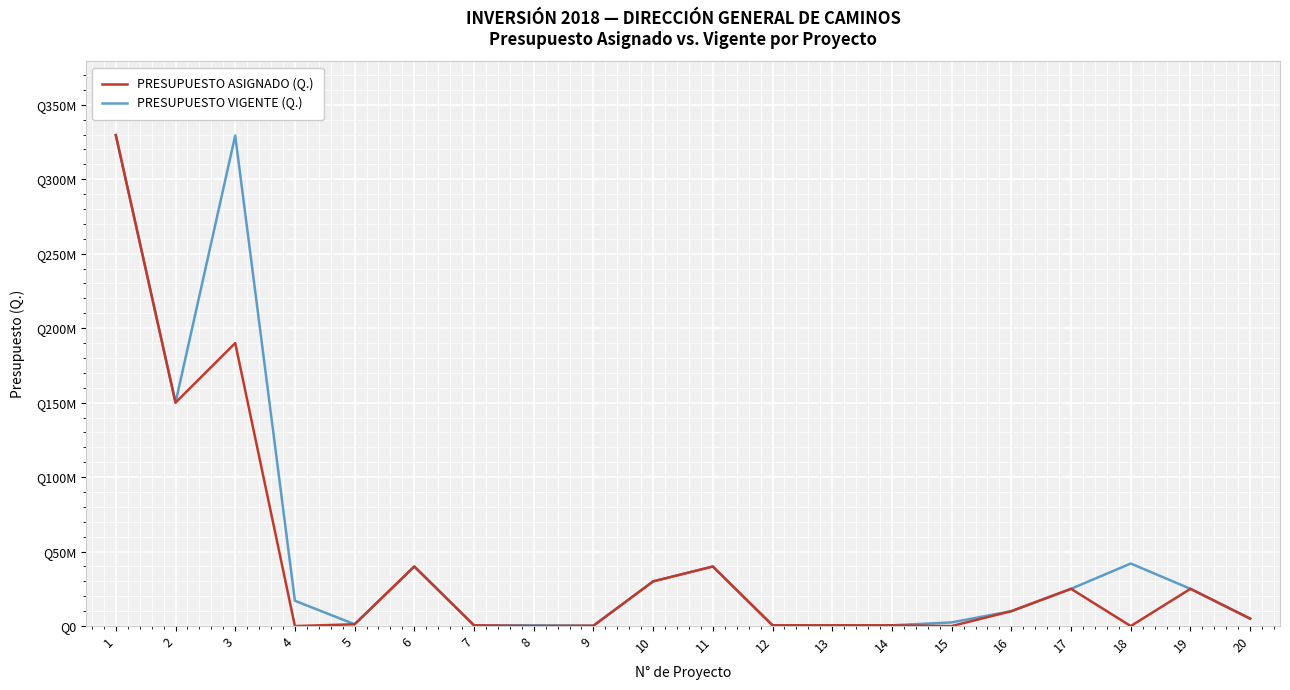

What are all the series names shown in the legend?

PRESUPUESTO ASIGNADO (Q.), PRESUPUESTO VIGENTE (Q.)